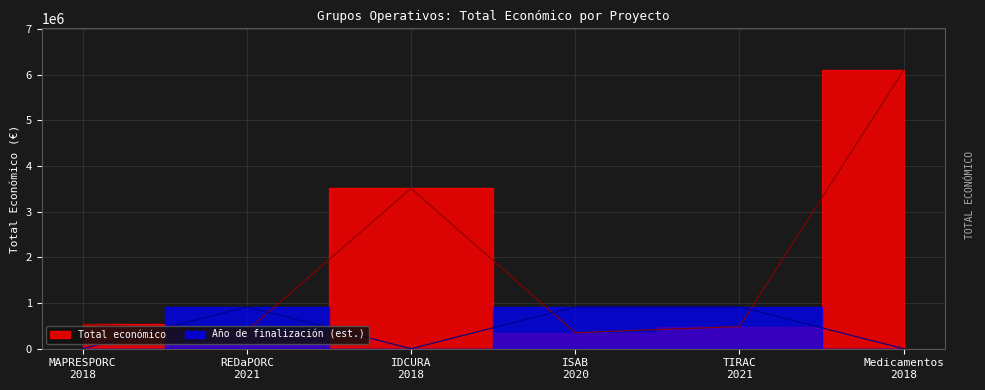

True or false: Total económico has a value of 557078.7 at REDaPORC
2021.

False